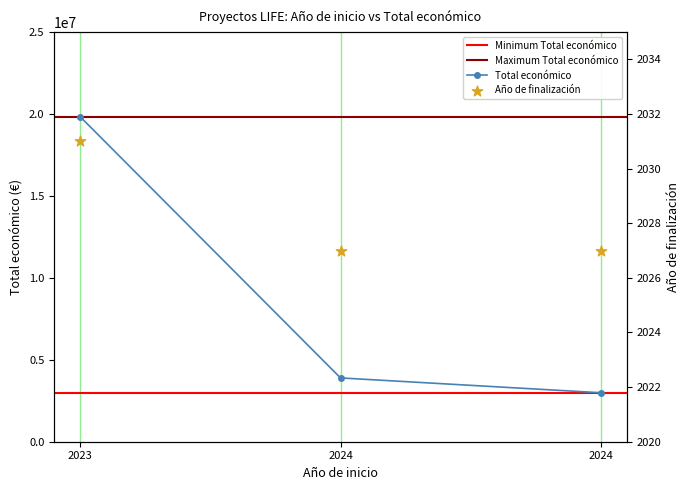

Which has a higher value, 2024 or 2023?

2023